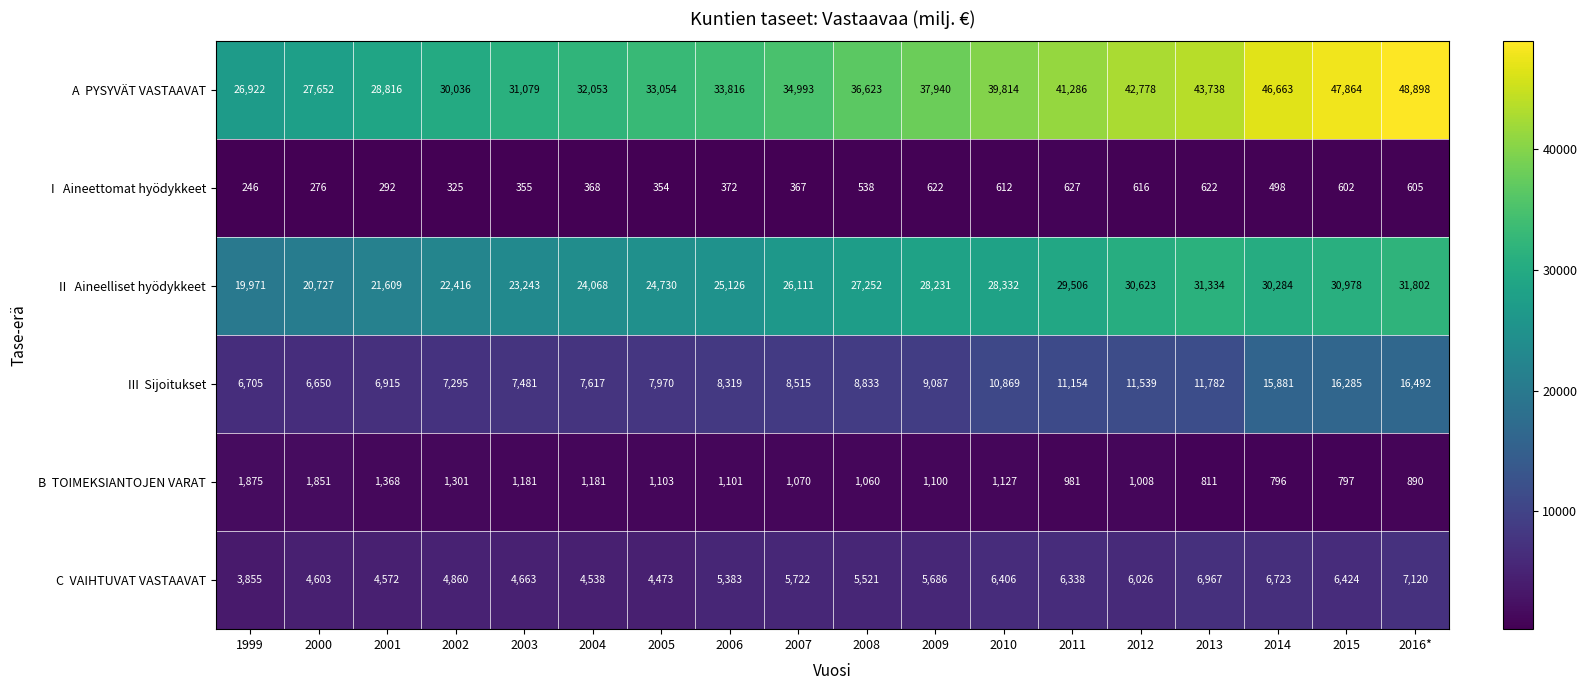

At how many categories does at least one series exceed 17154?

18